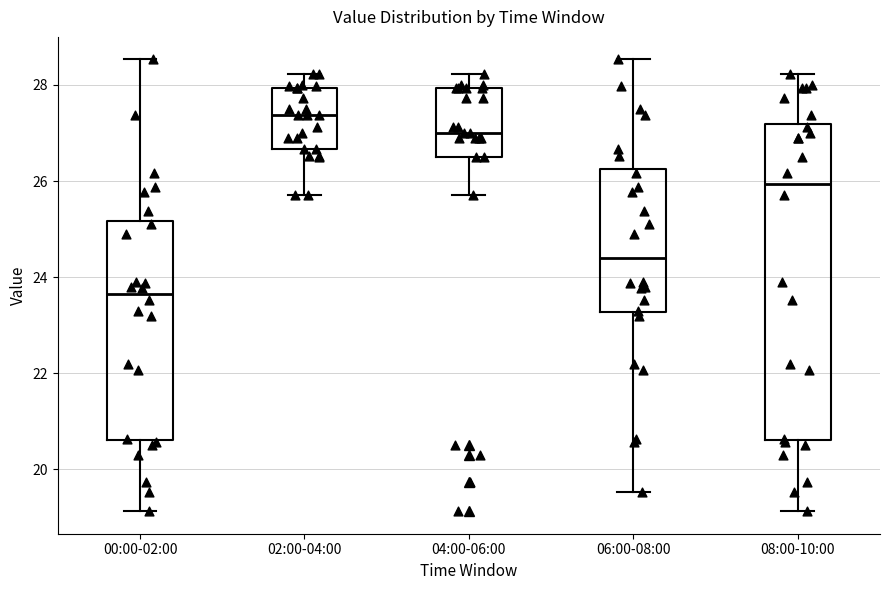

Which box has the highest median line?

02:00-04:00